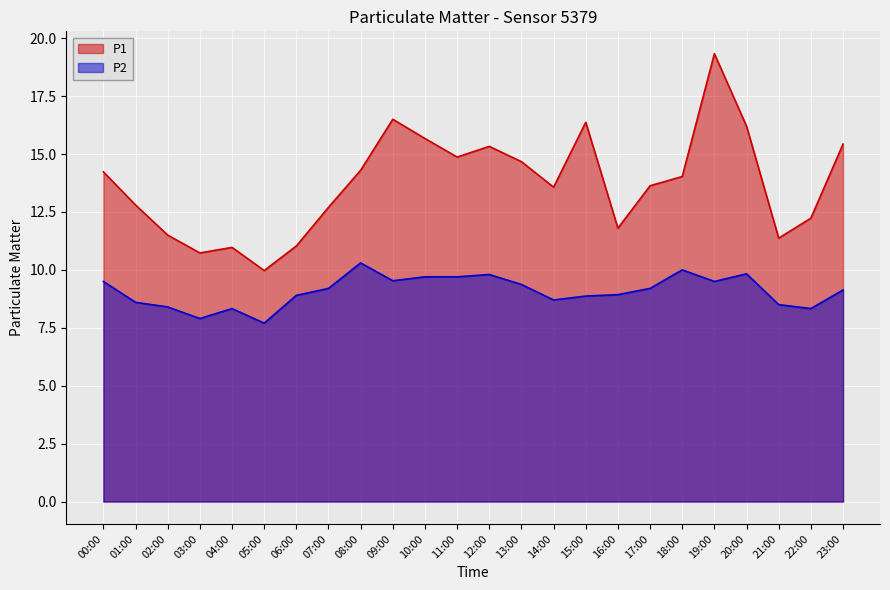

What is the value of the P2 point at the 8th from the left?

9.2